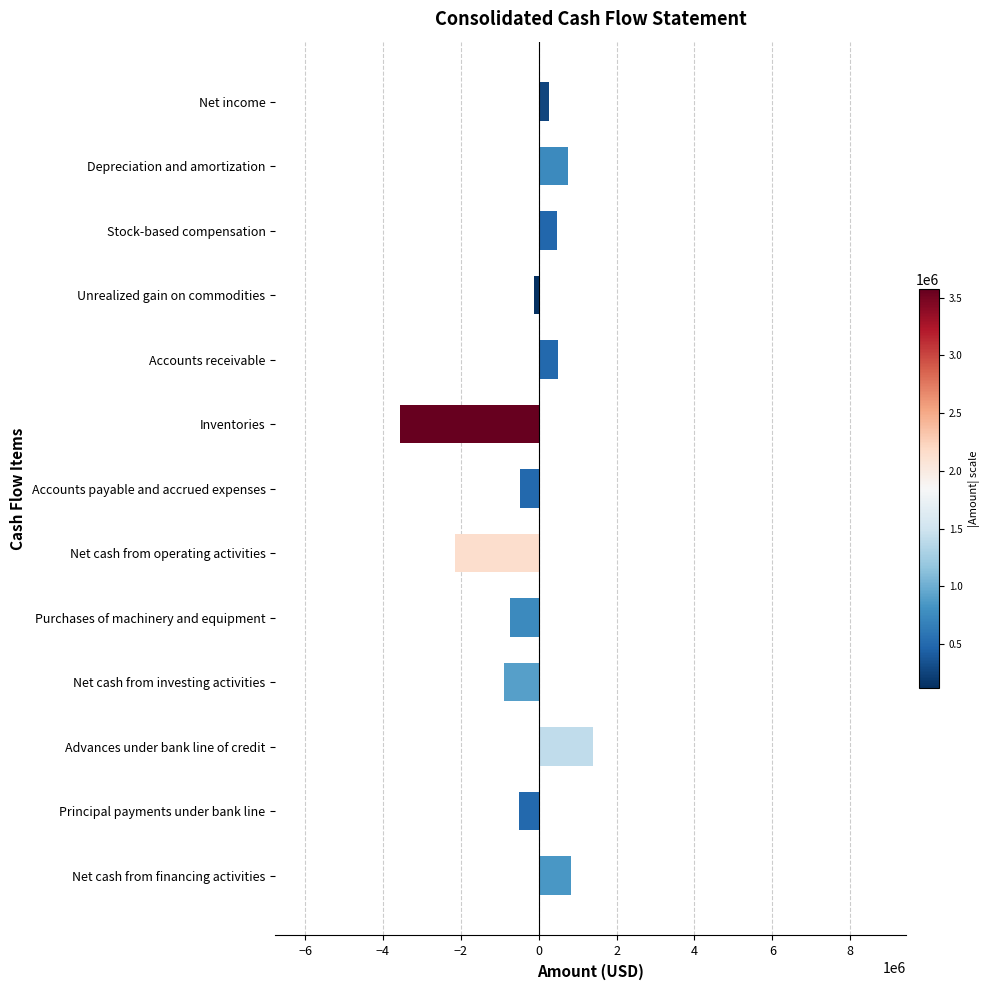

Which label corresponds to the smallest value in the chart?

Inventories